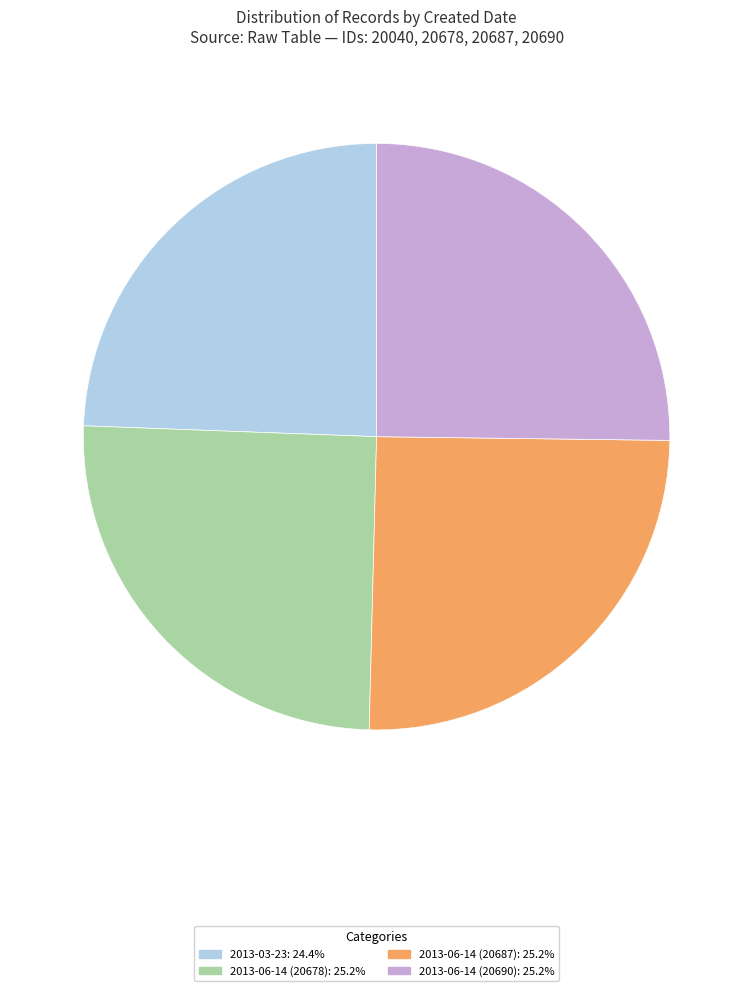

What is the smallest slice in the pie chart?

2013-03-23